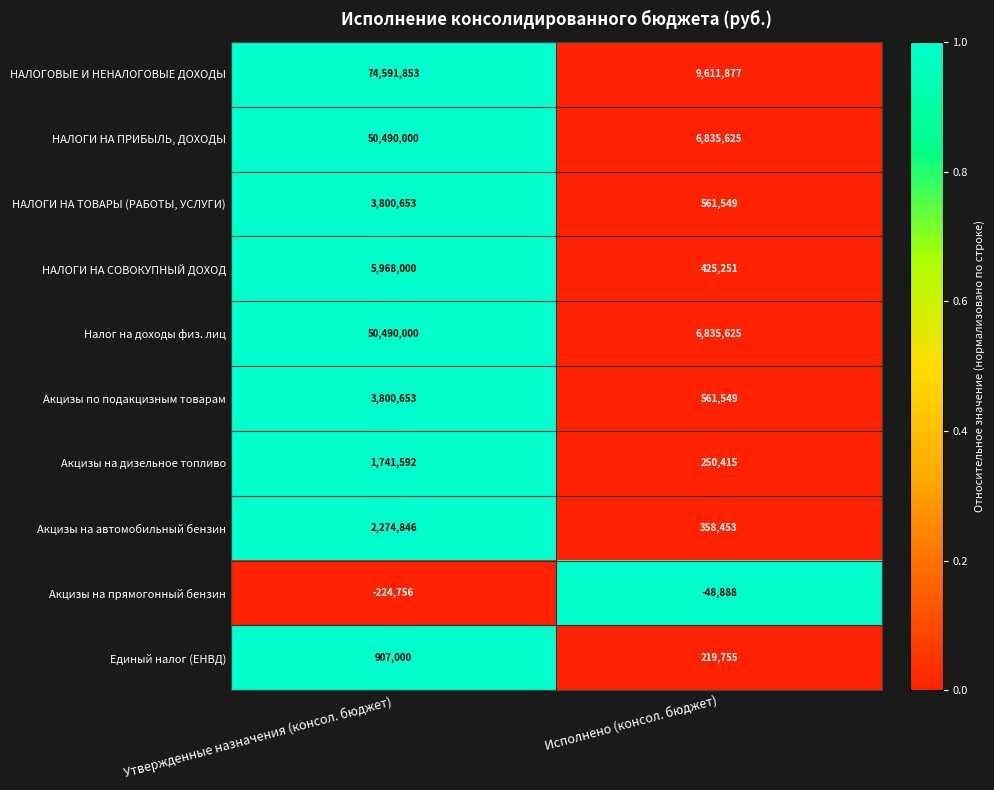

Count the number of data series in this chart.

10